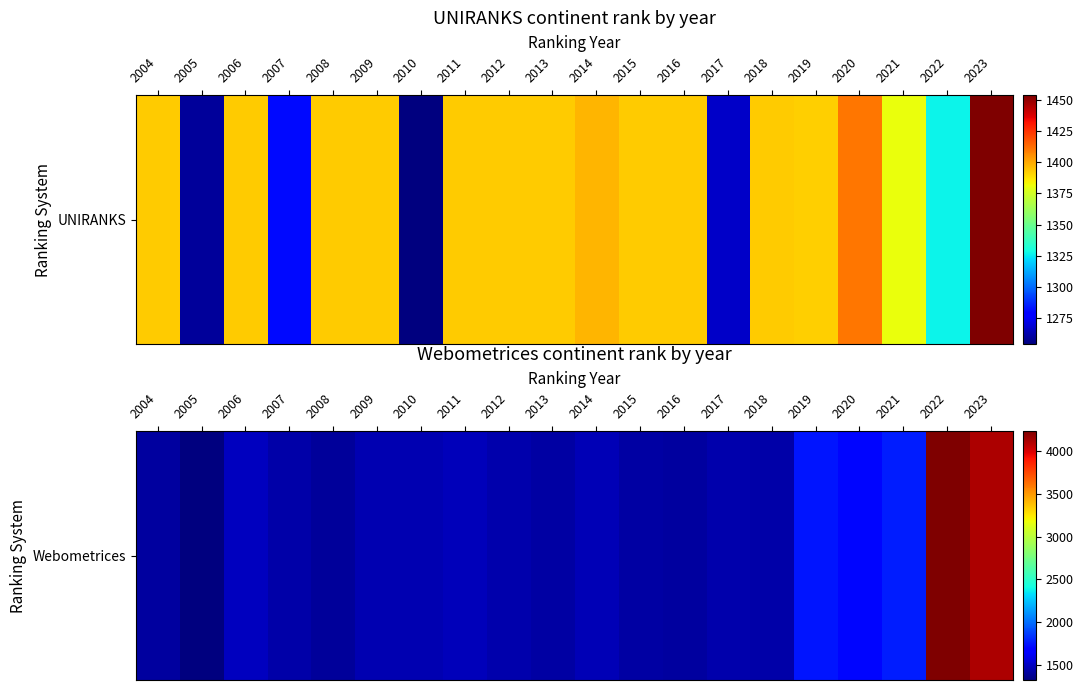

Is it true that the value at 2017 is 1436?

True